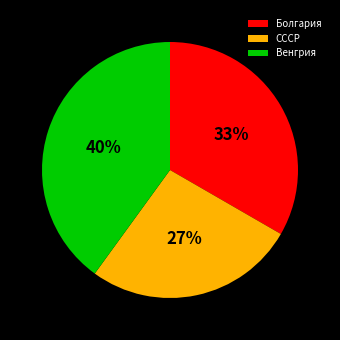

Which category has the biggest portion of the pie?

Венгрия